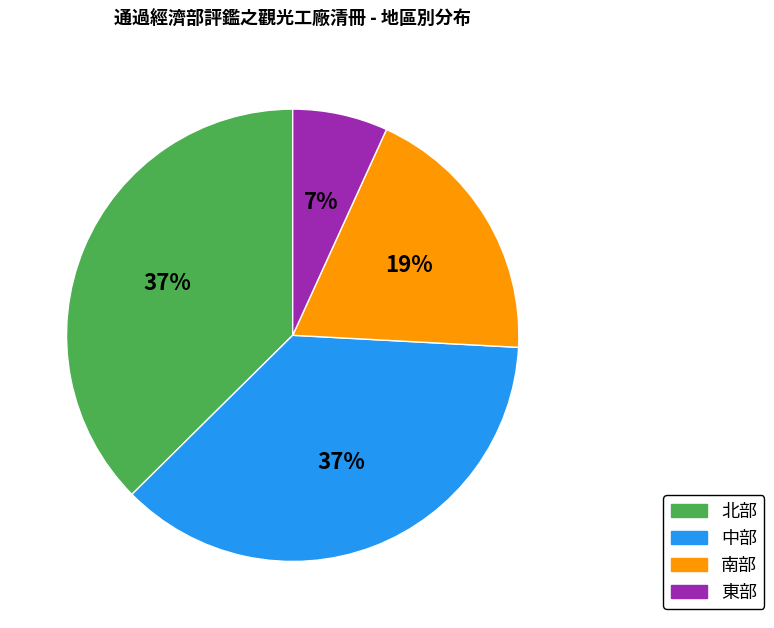

Does any single category account for the majority?

No